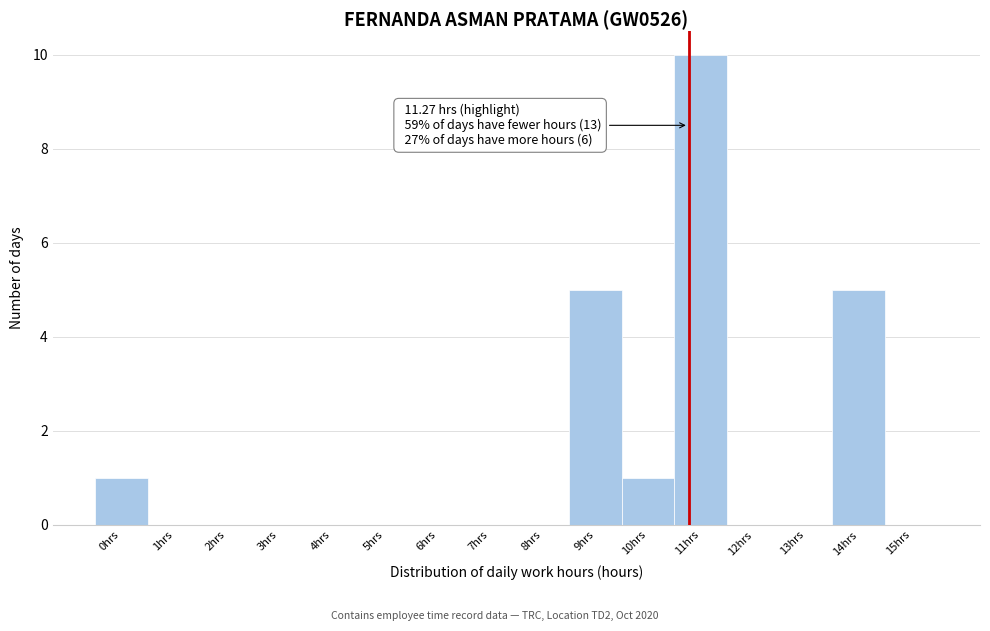

Reading left to right, transcribe all the data shown in this chart.

0hrs=1	1hrs=0	2hrs=0	3hrs=0	4hrs=0	5hrs=0	6hrs=0	7hrs=0	8hrs=0	9hrs=5	10hrs=1	11hrs=10	12hrs=0	13hrs=0	14hrs=5	15hrs=0